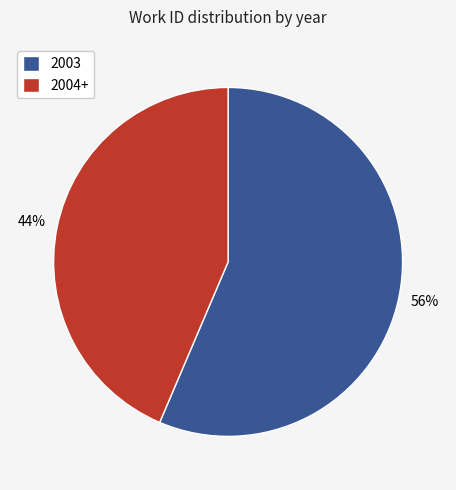

To the nearest percent, what portion does 2003 represent?

56%